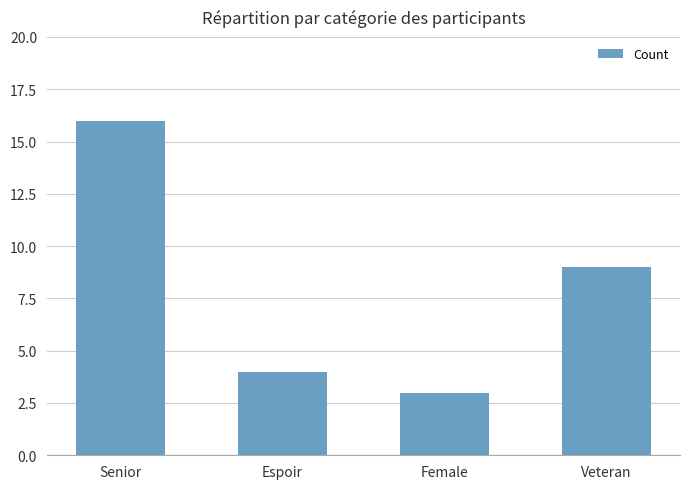

The chart shows a value of 16 at Senior. True or false?

True